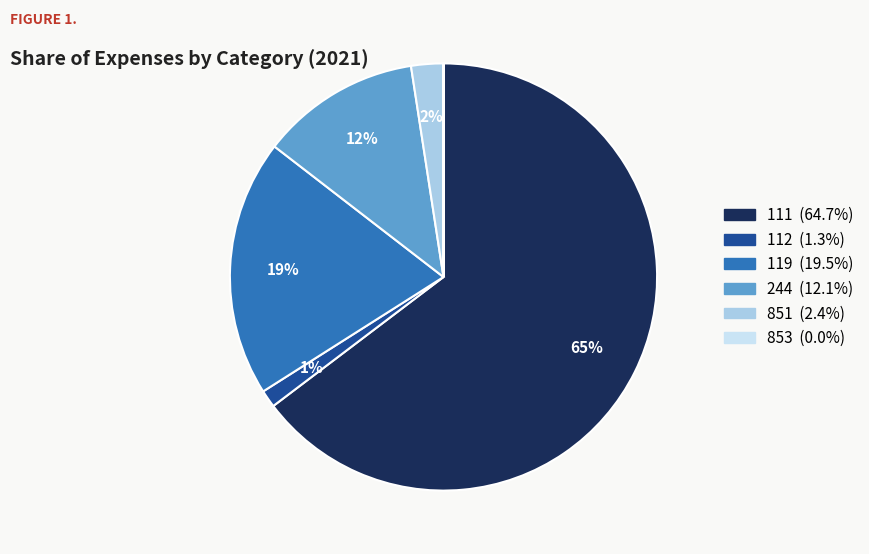

Which slice represents more than half of the pie?

111